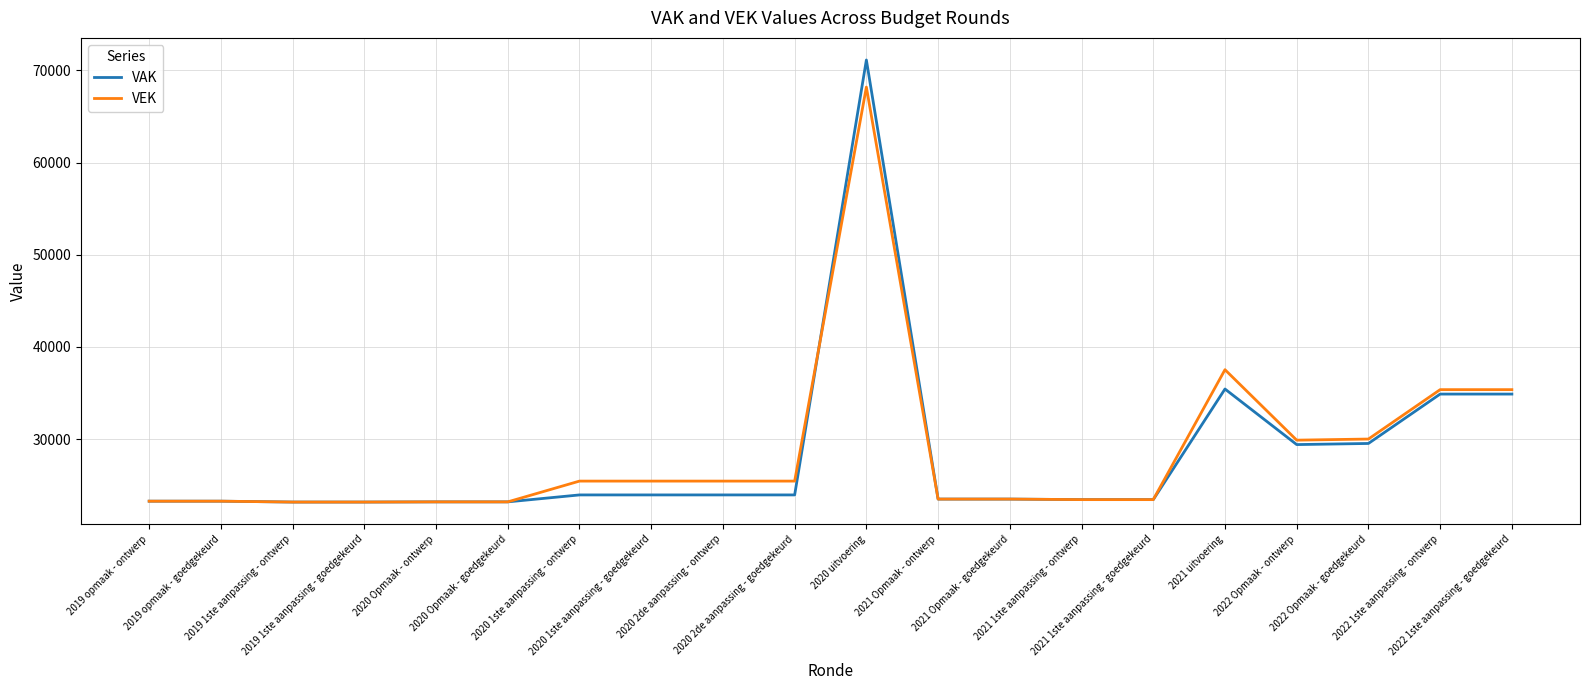

What is the average value of the VAK series?

28217